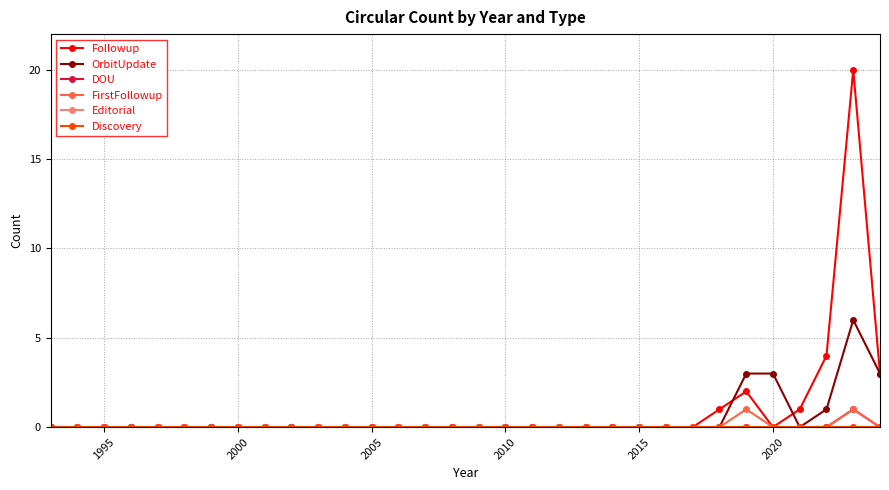

List the series in order of their peak value, highest first.

Followup, OrbitUpdate, DOU, FirstFollowup, Editorial, Discovery